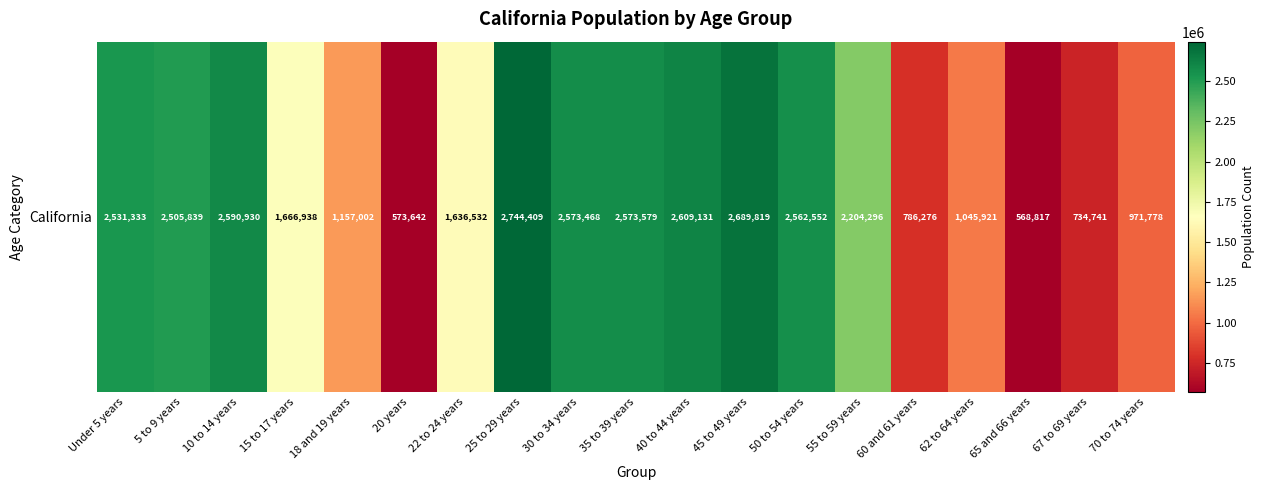

Count the number of values greater than 2204296.

9